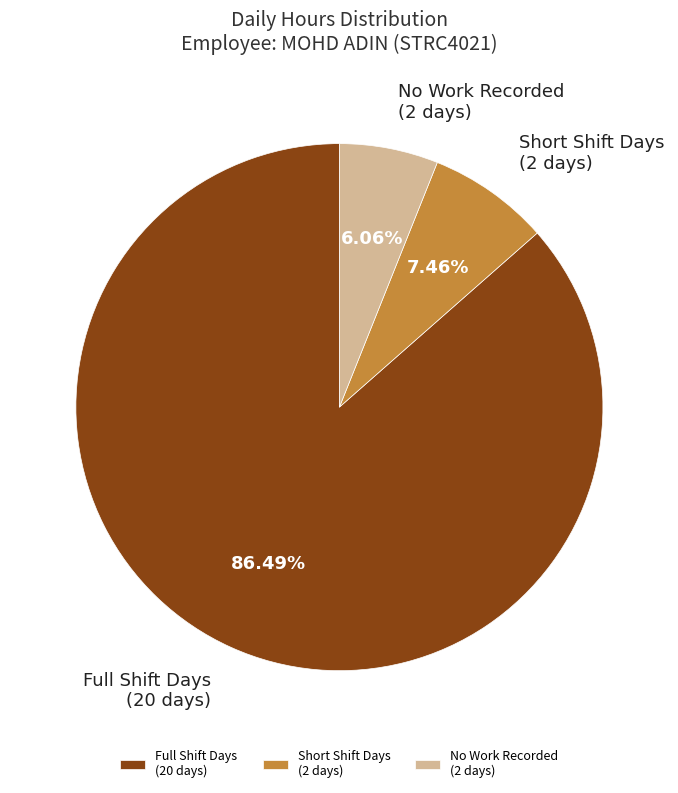

Is the sum of Short Shift Days (2 days) and No Work Recorded (2 days) greater than half?

No